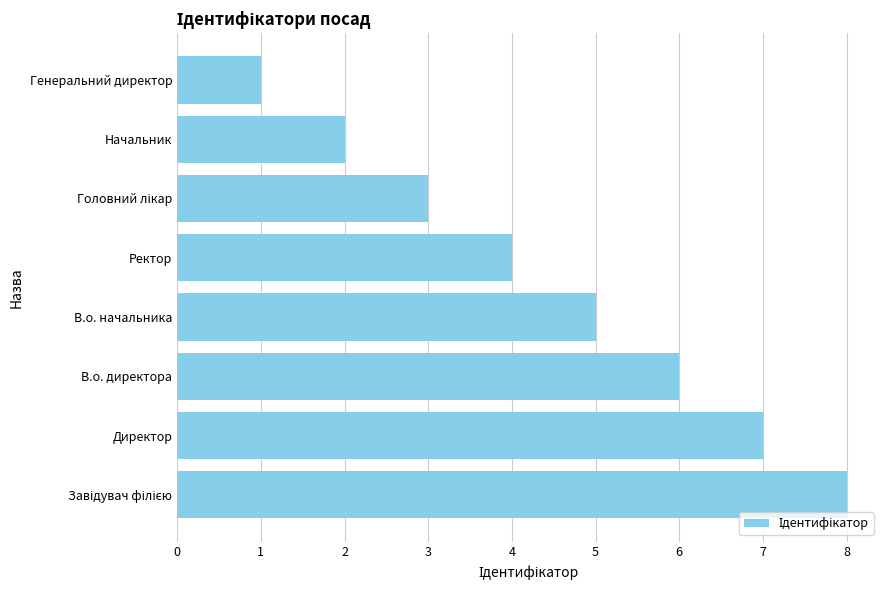

Does the chart contain any negative values?

No